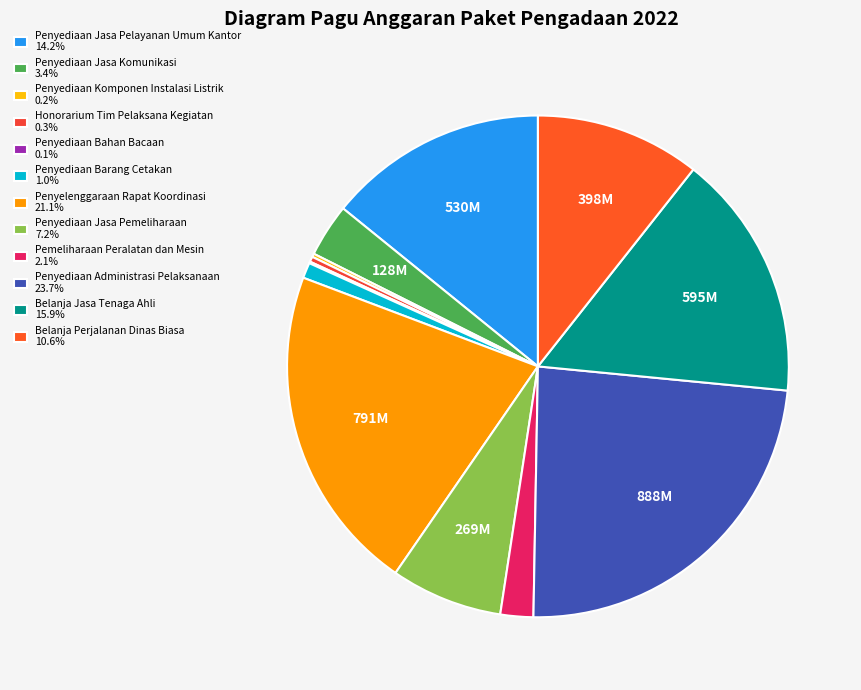

What percentage is NOT represented by Honorarium Tim Pelaksana Kegiatan?

99.7%